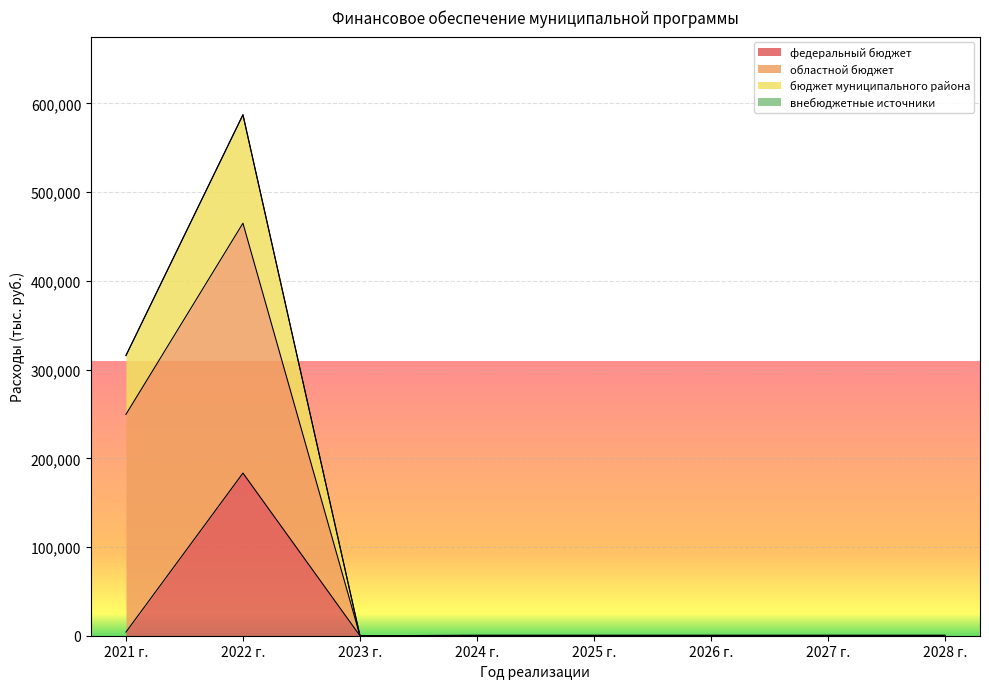

True or false: федеральный бюджет has more than 0 points higher than both neighbors.

True